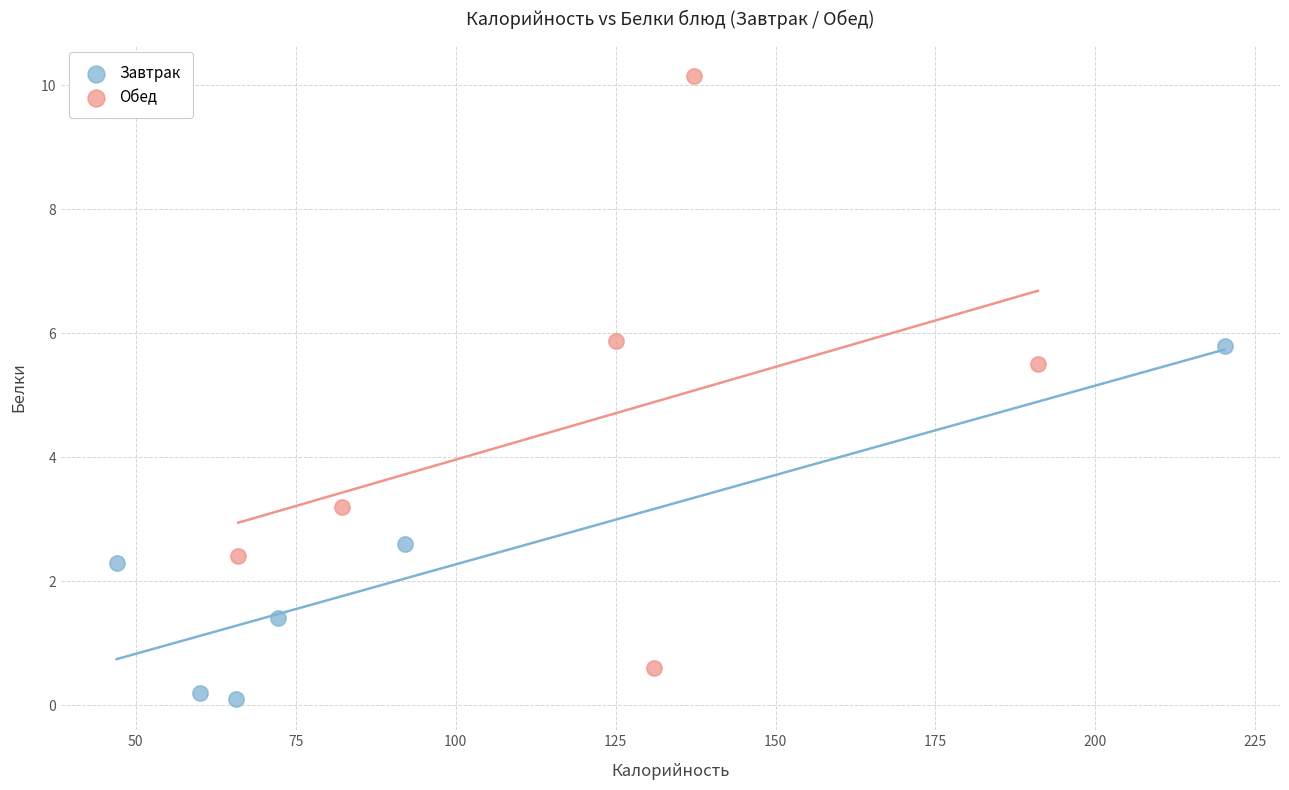

Which series reaches the minimum Y coordinate?

Завтрак